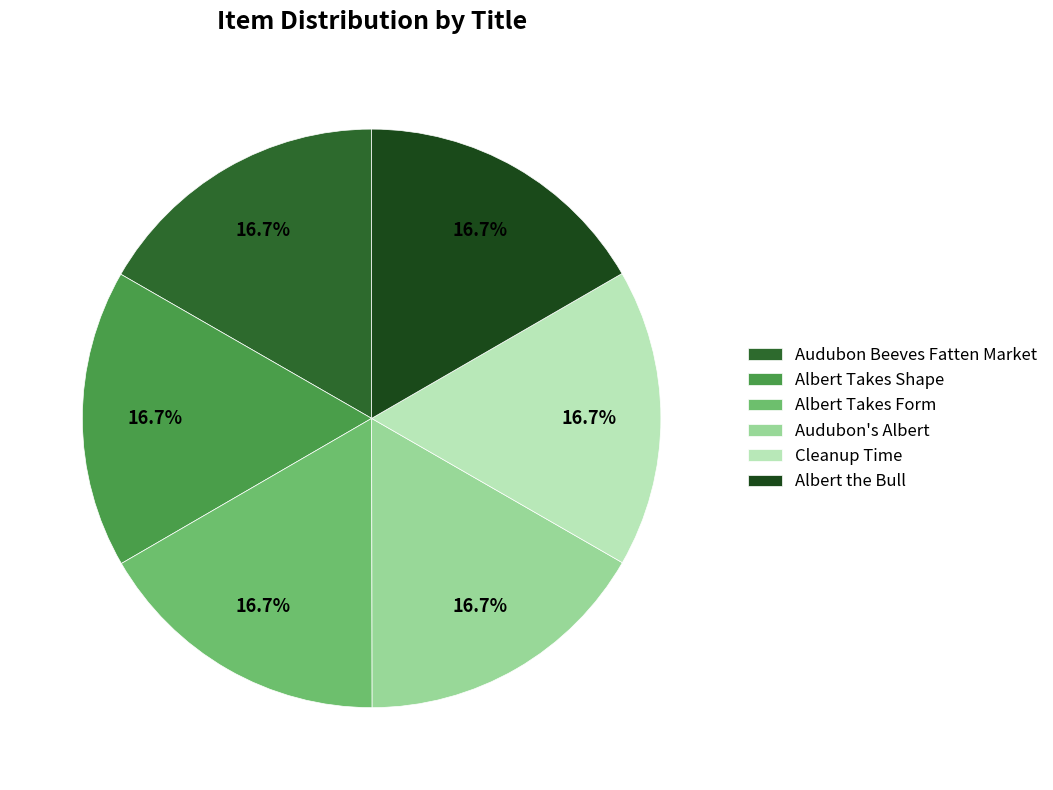

Approximately how many times larger is the value at Albert the Bull compared to Audubon Beeves Fatten Market?

1.0